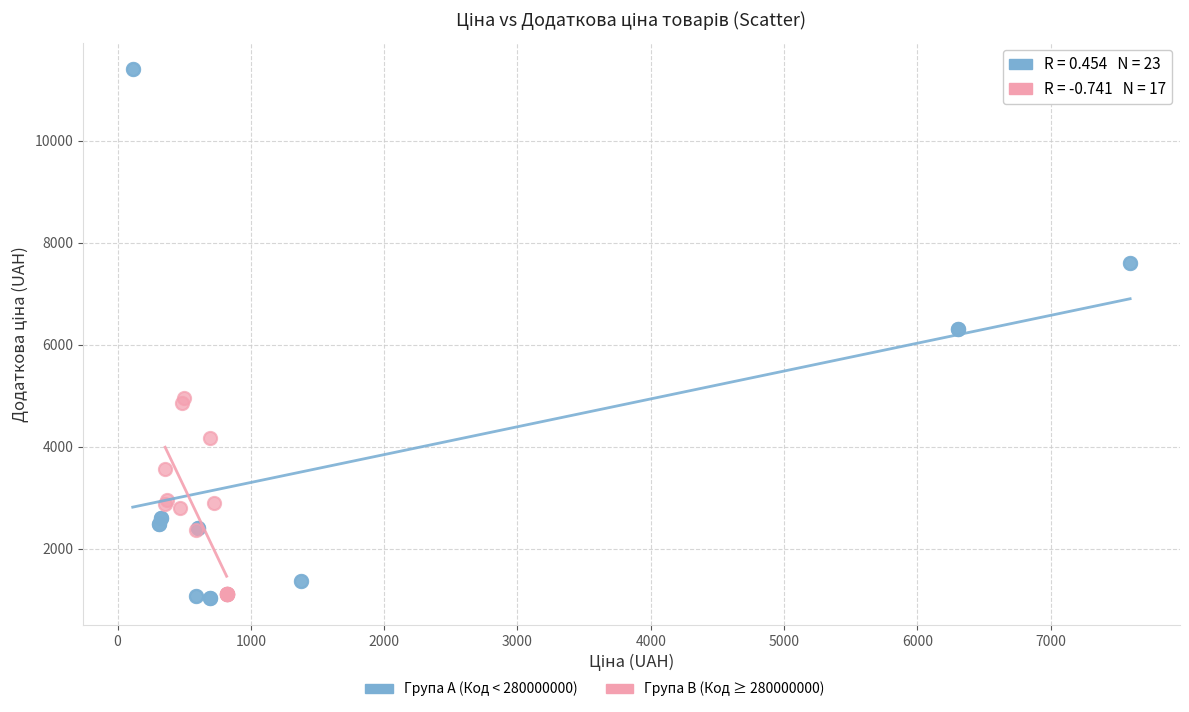

Which series contains the highest Y value?

Група A (Код < 280000000)